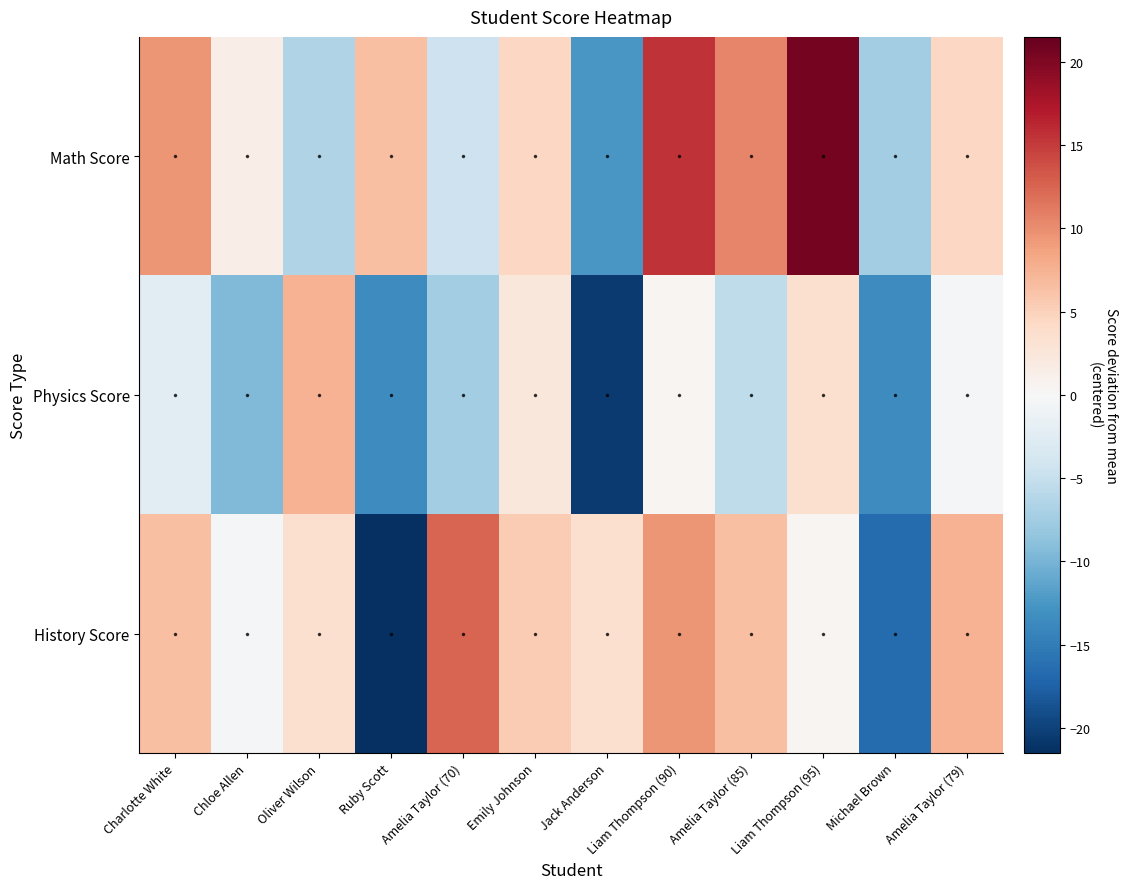

List the series in order of their peak value, lowest first.

Physics Score, History Score, Math Score